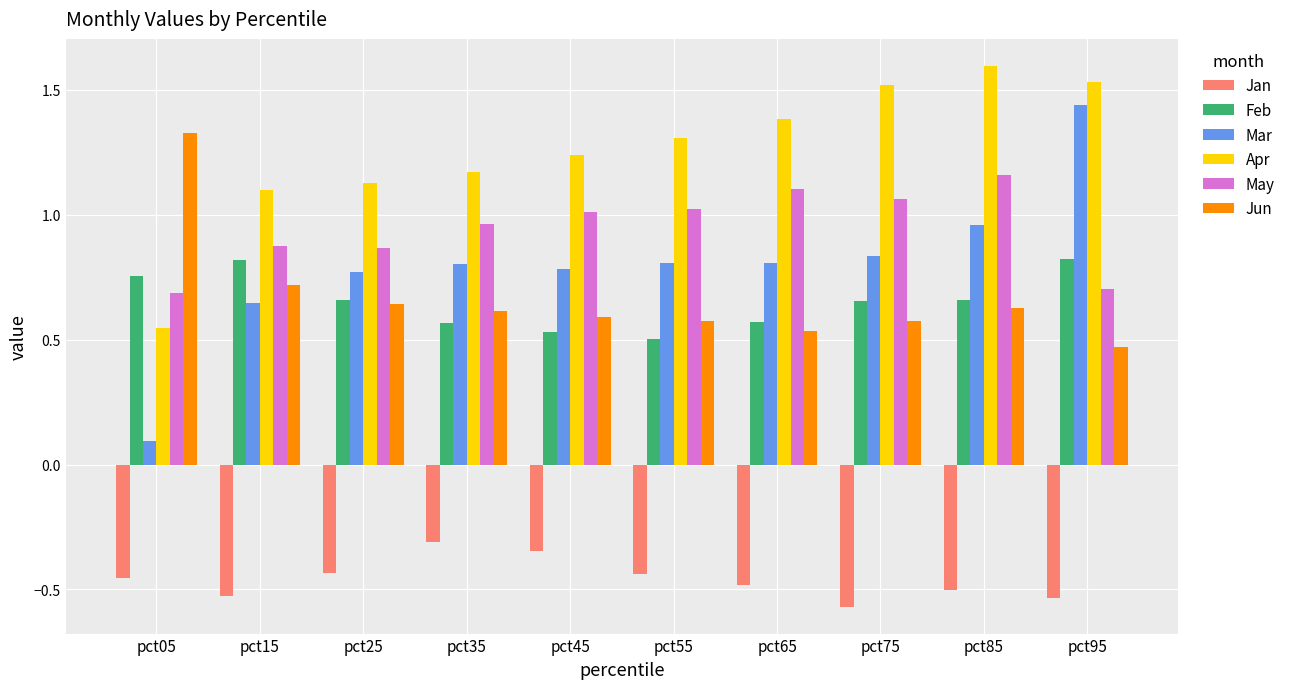

Rank the series at pct95 from highest to lowest value.

Apr, Mar, Feb, May, Jun, Jan